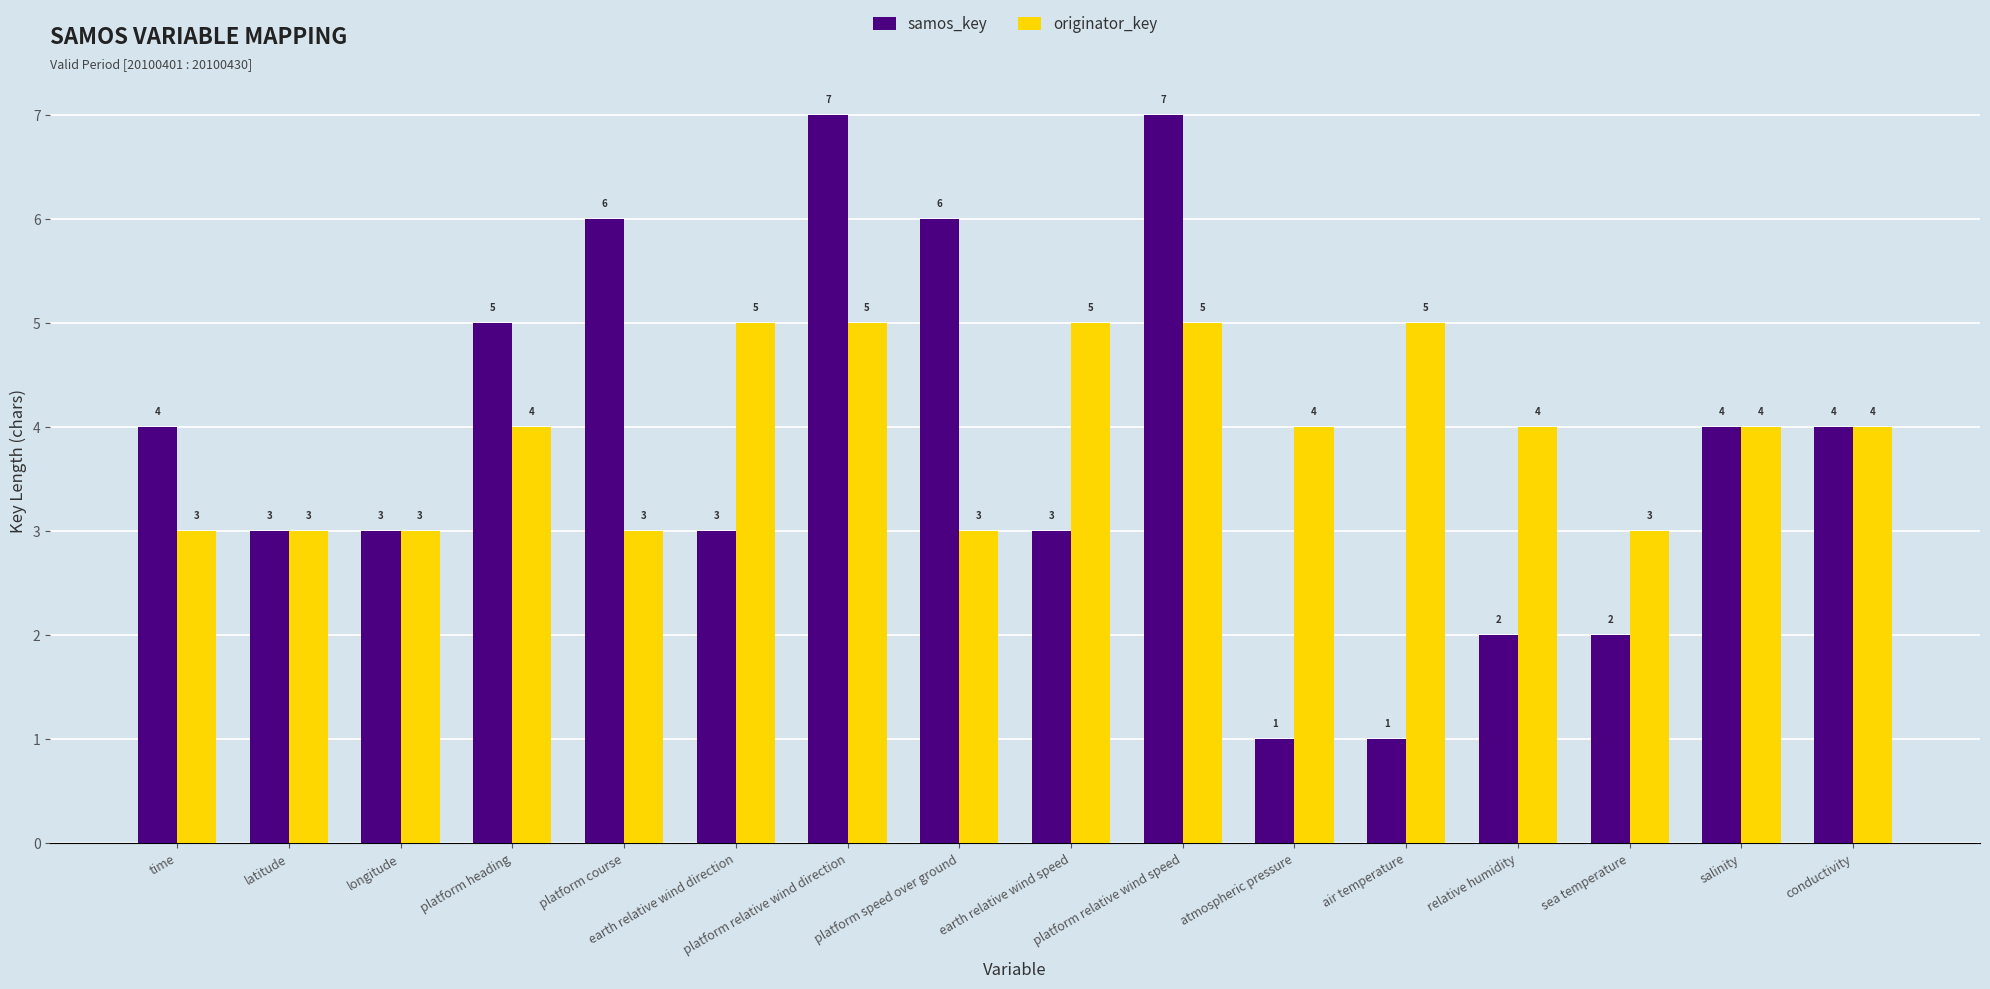

What is the sum of all samos_key values?

61